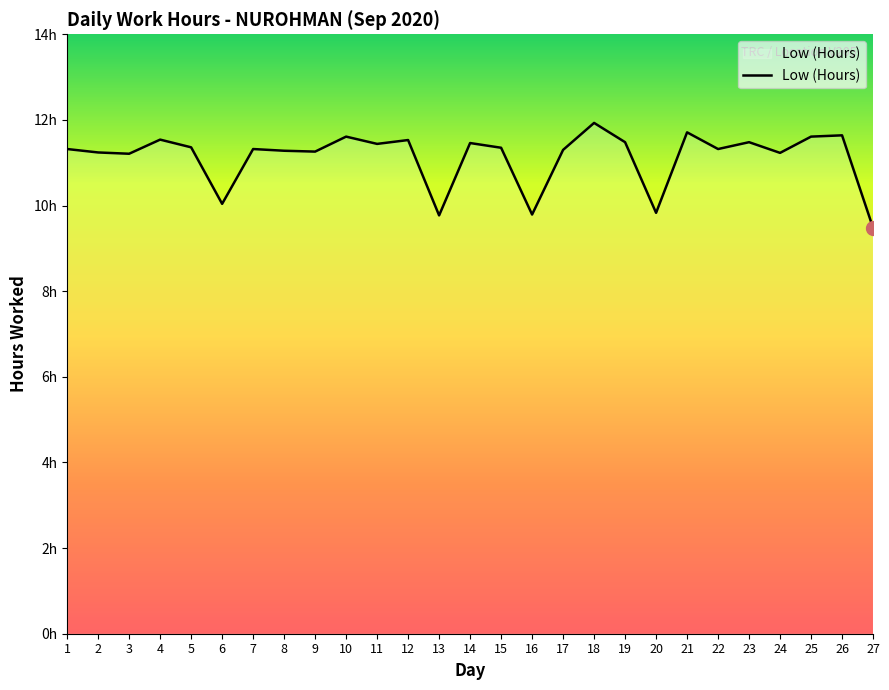

What is the sum of all values?

300.5